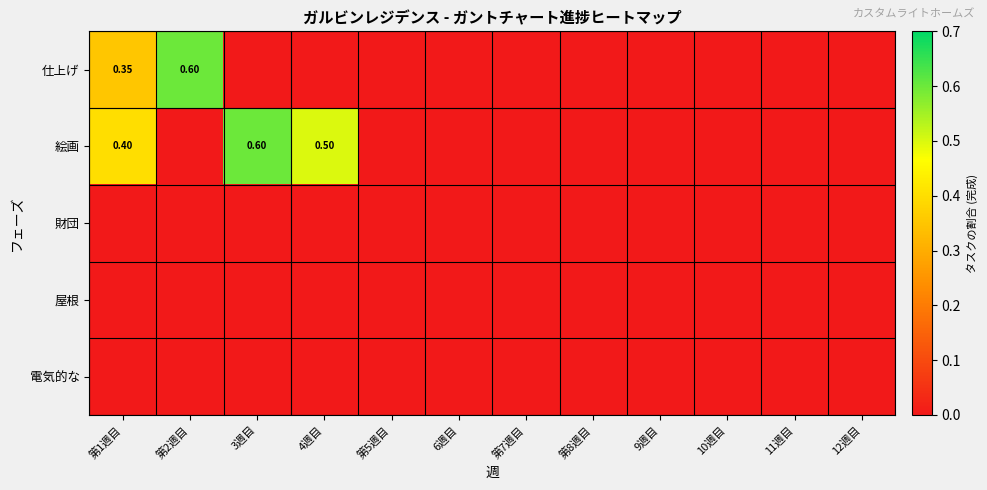

At 第1週目, list the series in order from smallest to largest.

財団, 屋根, 電気的な, 仕上げ, 絵画